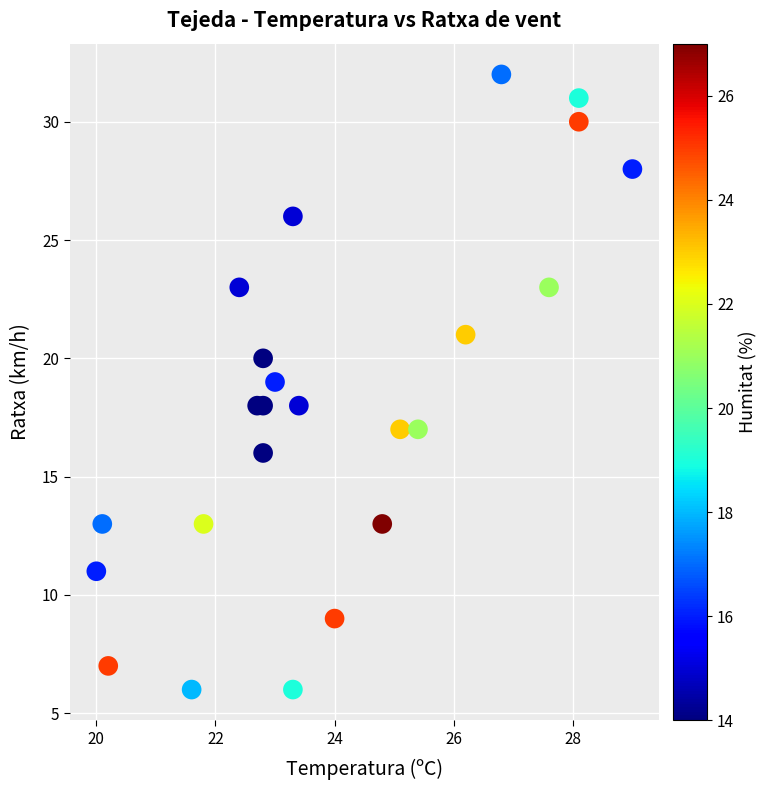

What is the range of Y values (max minus min)?

26